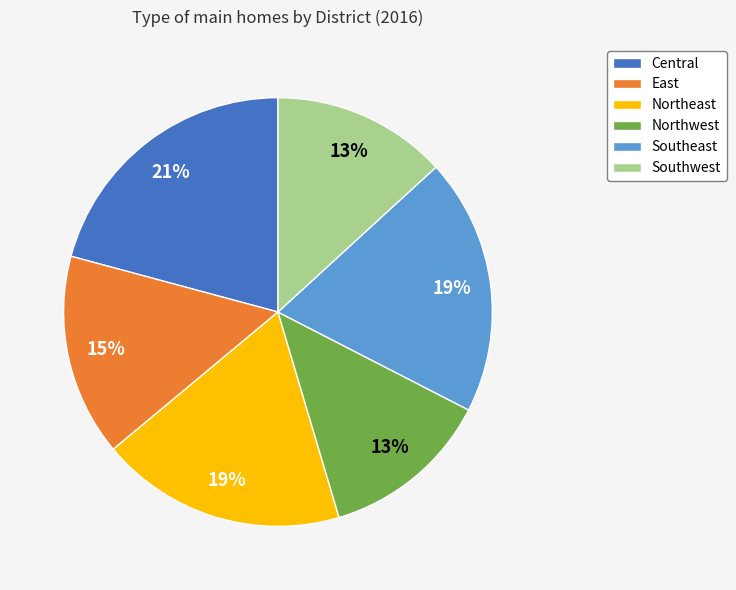

Count the number of slices in the pie.

6